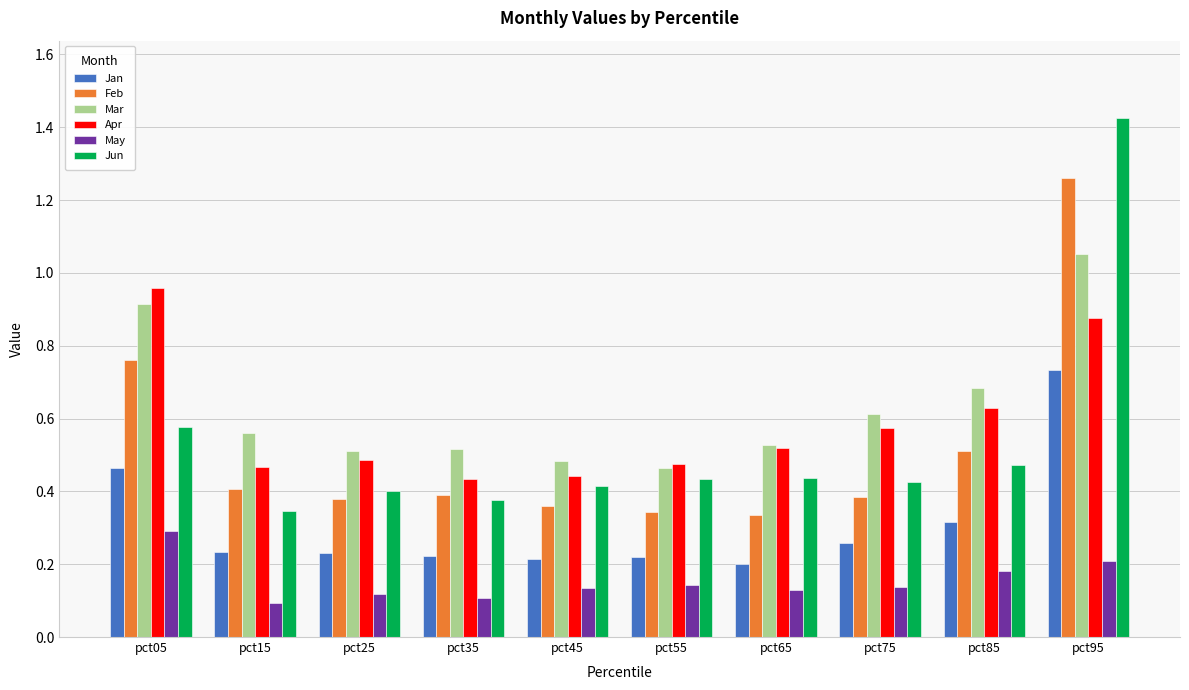

What is the sum of all Mar values?

6.3